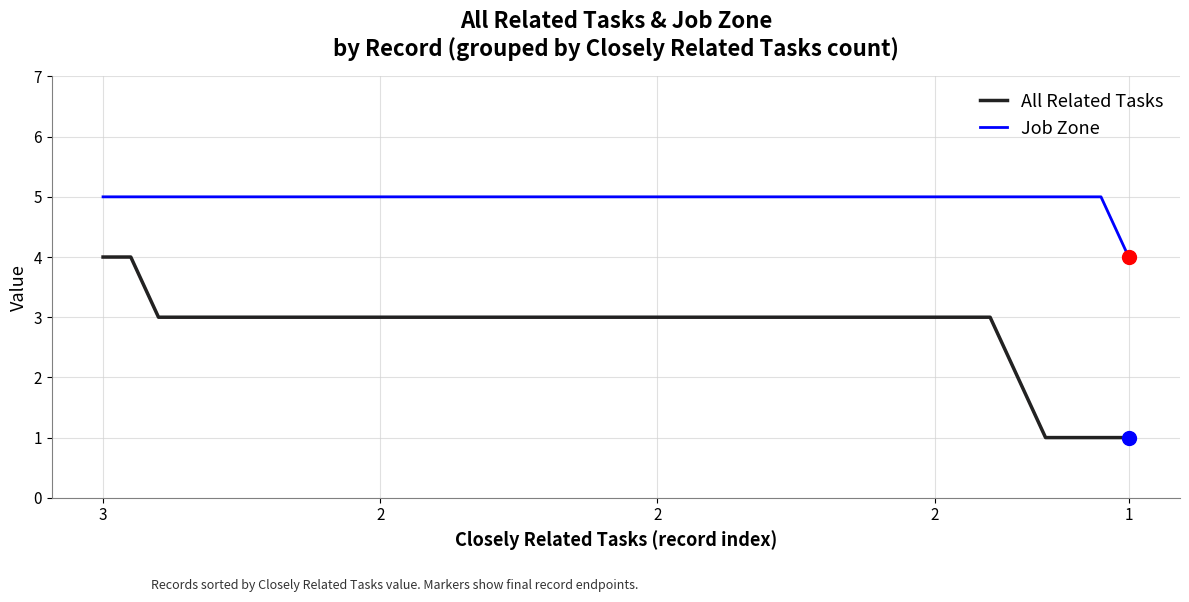

Count the All Related Tasks values in the range 3 to 4.

33